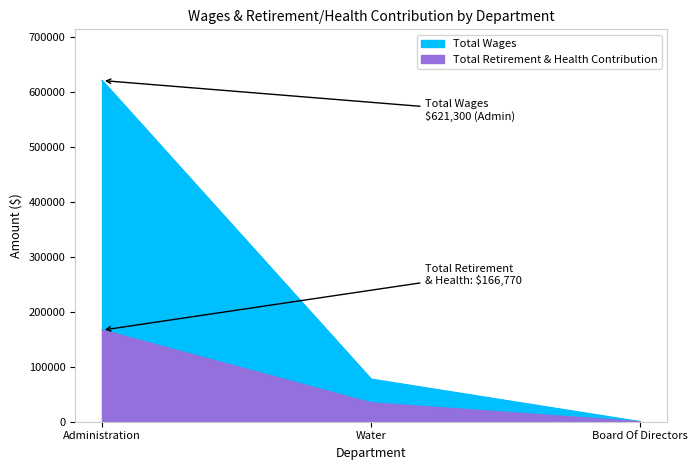

At which category is the sum across all series the highest?

Administration